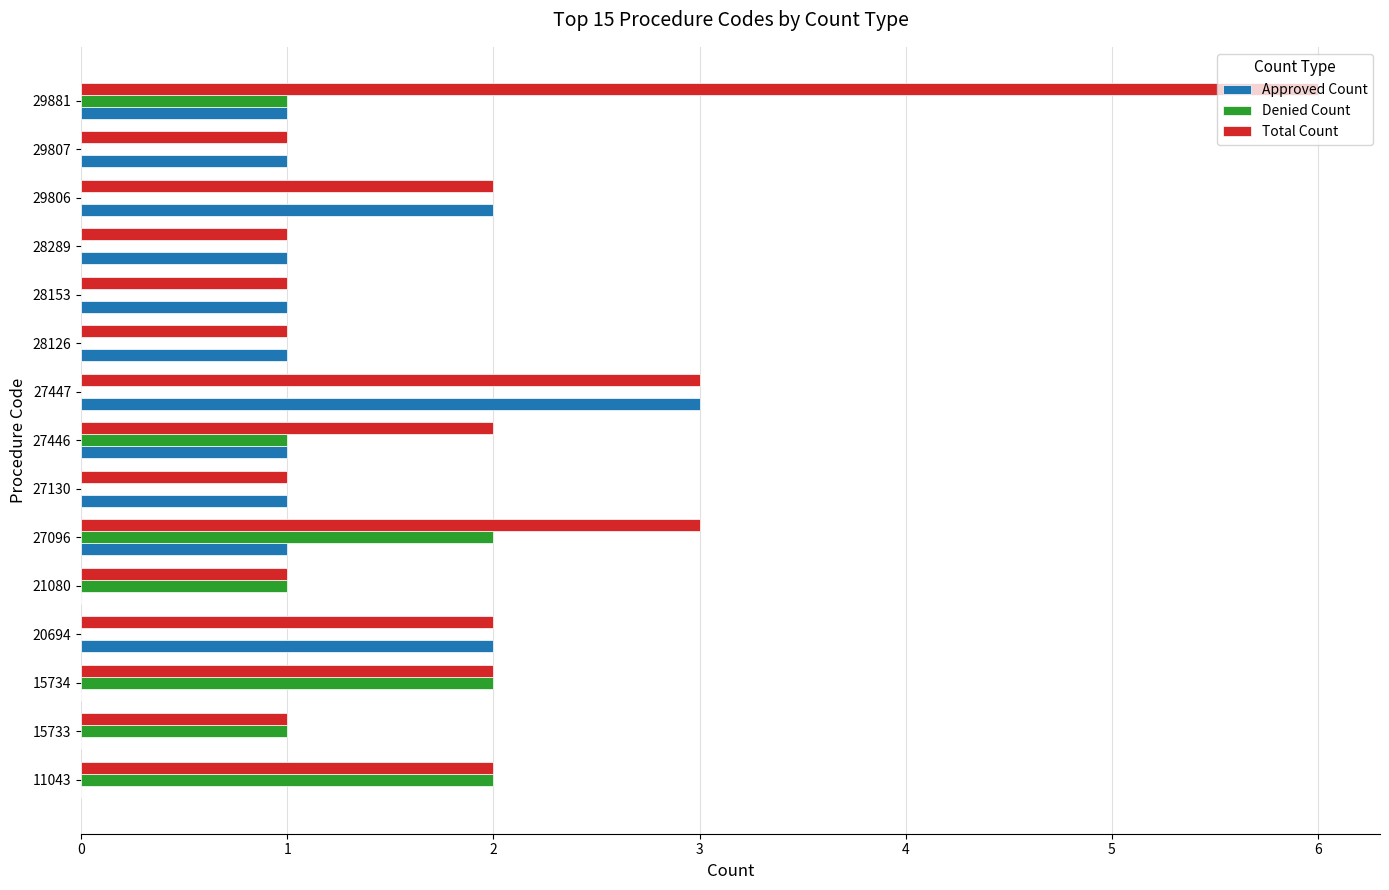

Is it true that Approved Count equals -1 at 21080?

False